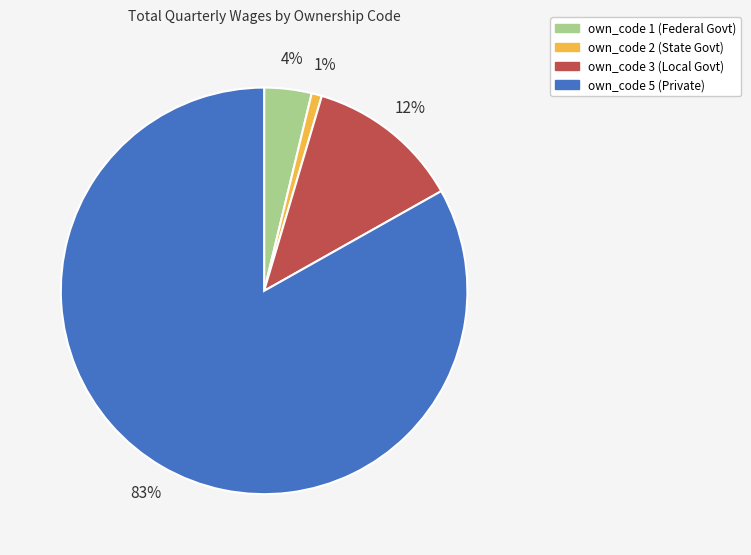

Is there a majority slice in this chart?

Yes